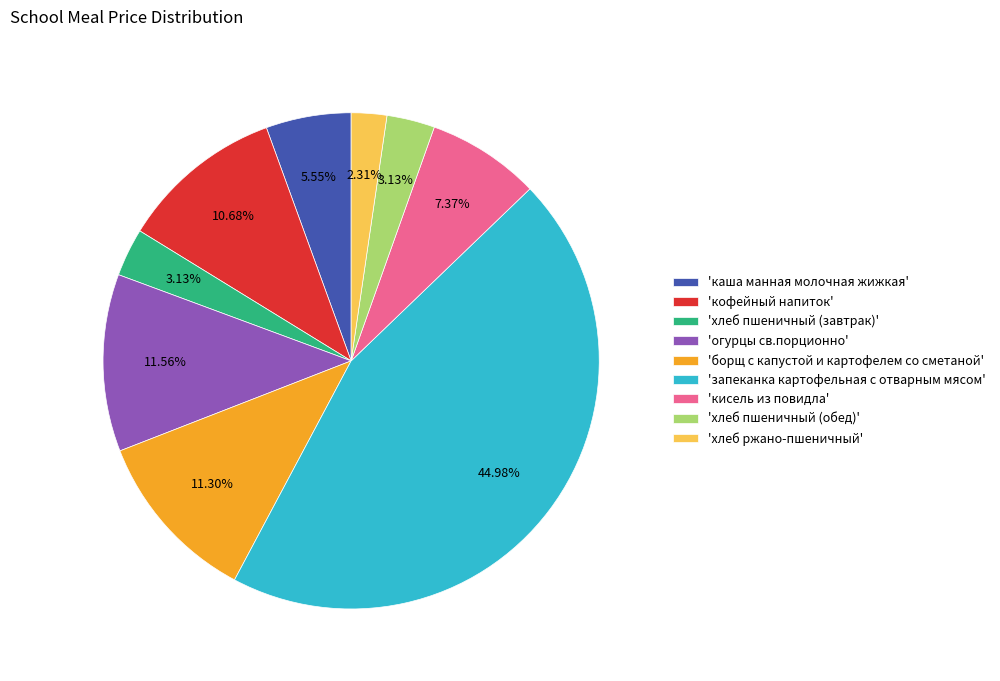

Which category has the smallest portion of the pie?

'хлеб ржано-пшеничный'